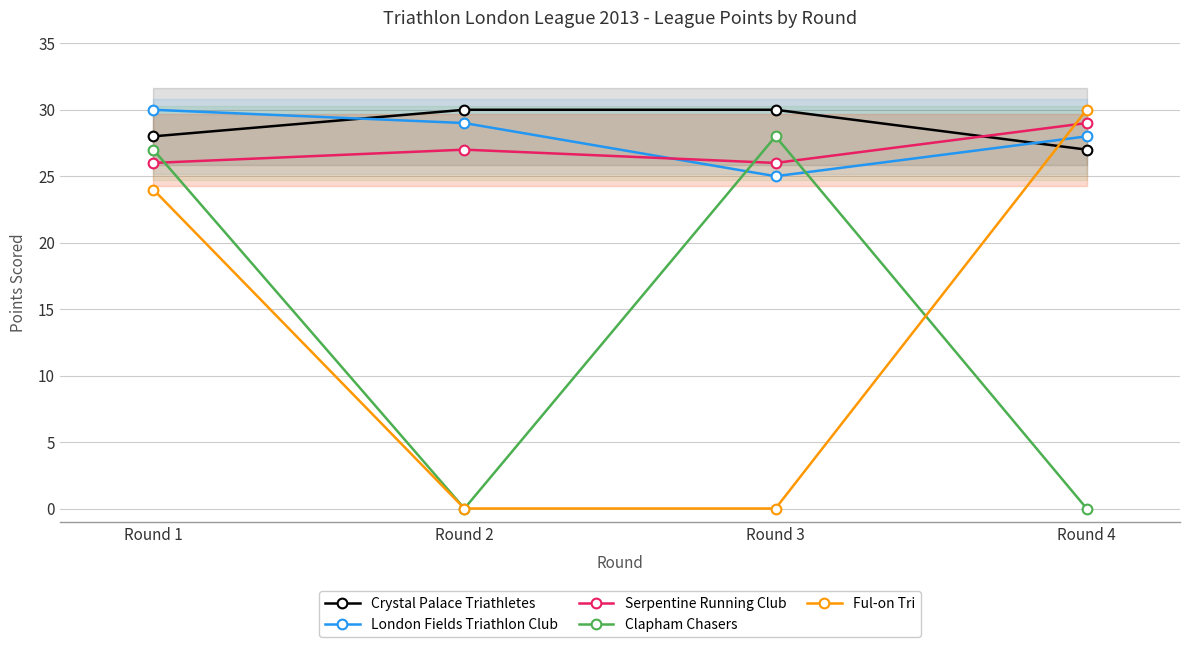

What is the value of the Serpentine Running Club point at the 2nd from the left?

27